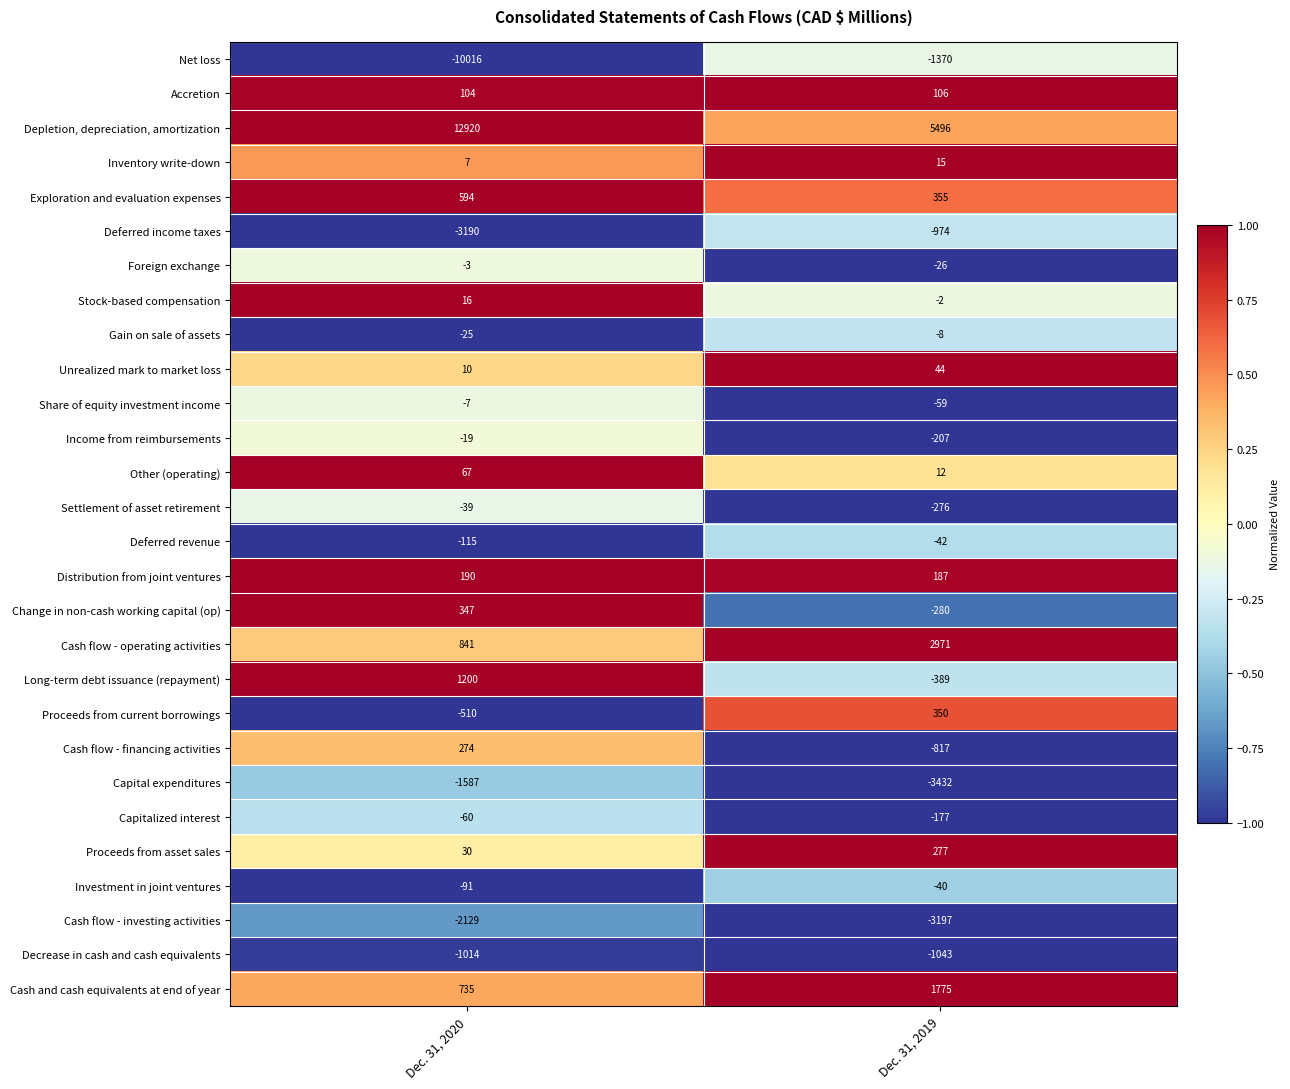

Which series has the largest total across all categories?

Depletion, depreciation, amortization